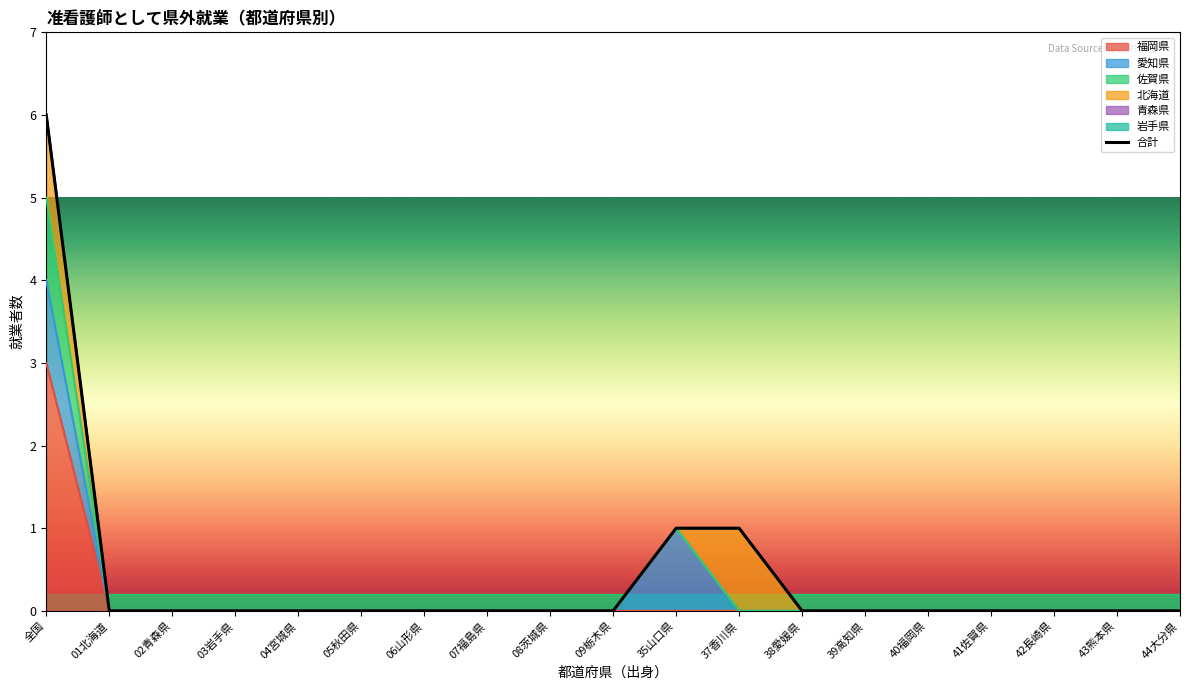

What is the label of the 8th point from the right?

37香川県